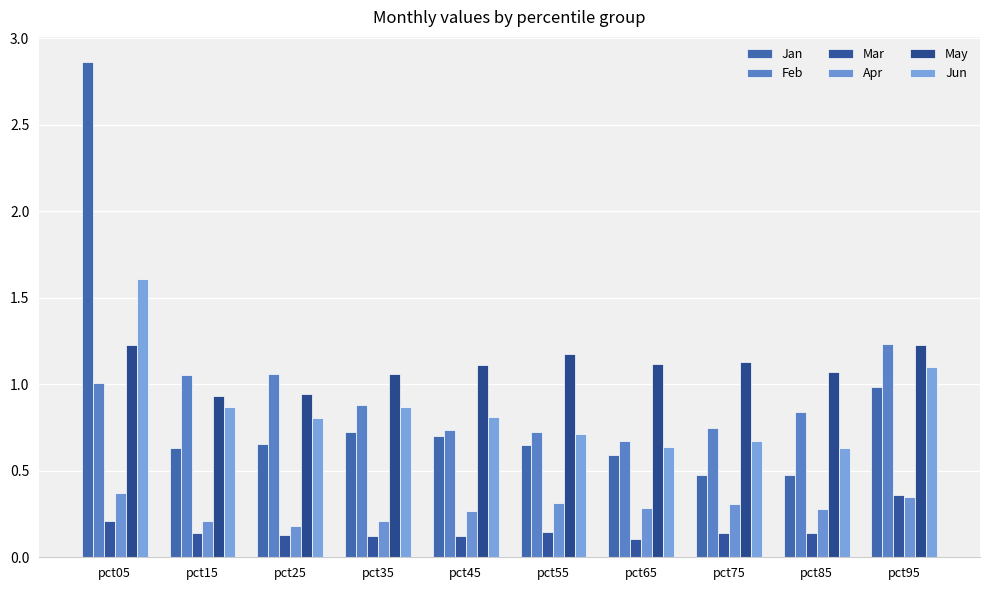

How many bars are there in total?

60